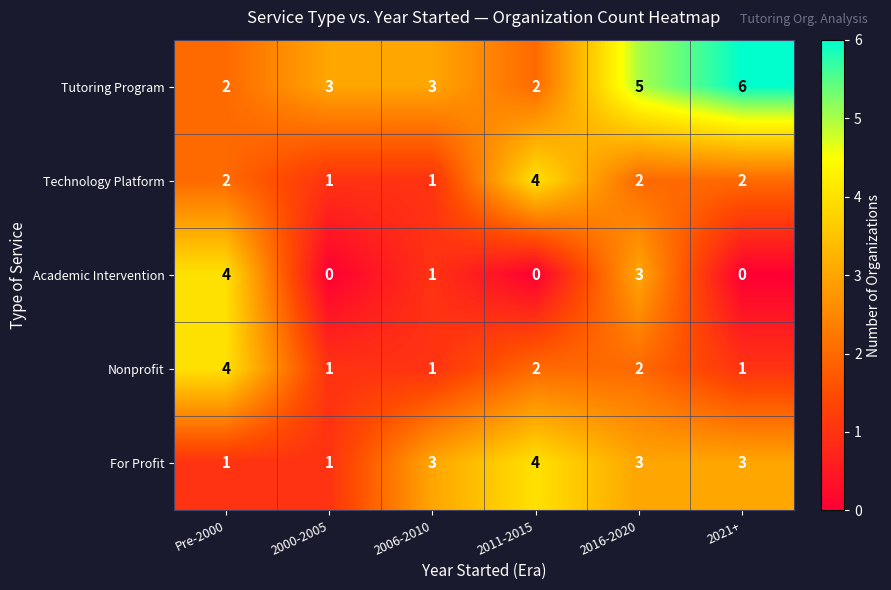

How many values in the Technology Platform series are below 2?

2